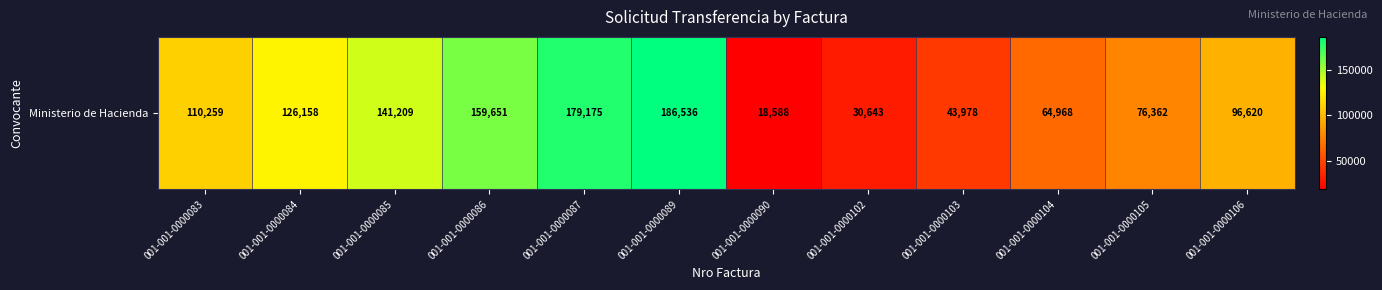

The chart shows a value of 30643 at 001-001-0000102. True or false?

True